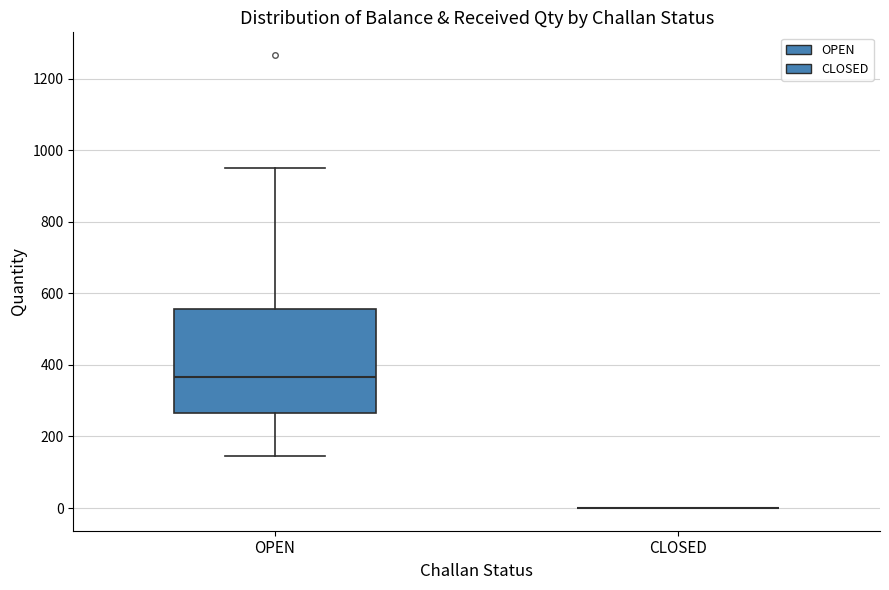

Reading left to right, transcribe this box plot: for each box, give where its median line is, the range the box spans, and where its two whiskers end, as read against the y-axis. The values are not printed on the chart, so give them approximately, as read against the axis.

OPEN: median 360, box 260 to 560, whiskers 140 to 960
CLOSED: box collapsed to a line at 0, whiskers 0 to 0